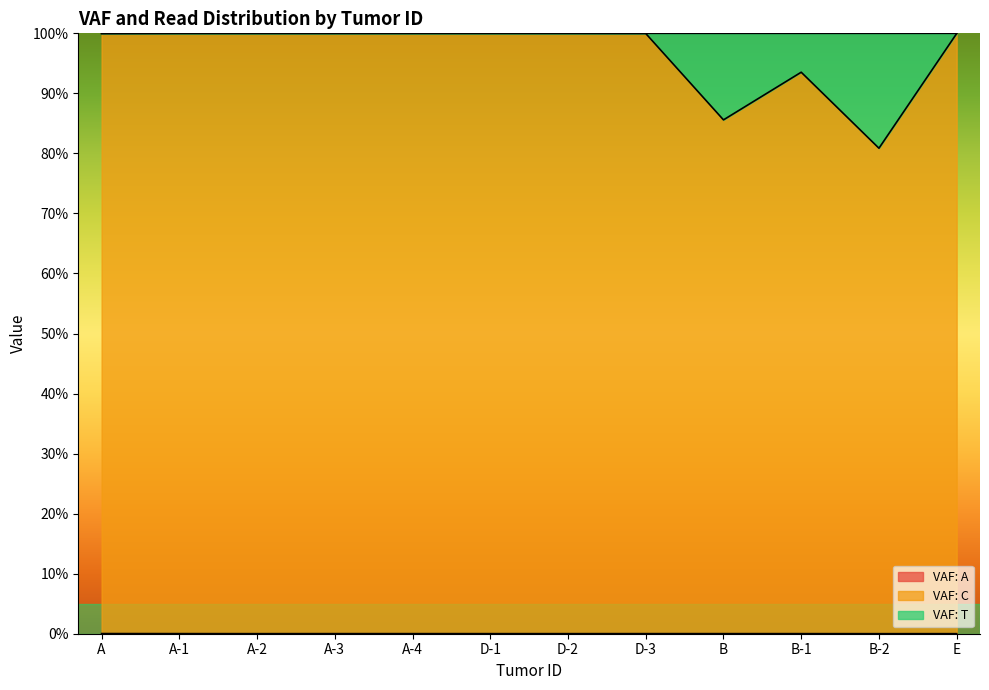

What is the sum of all VAF: A values?

0.2